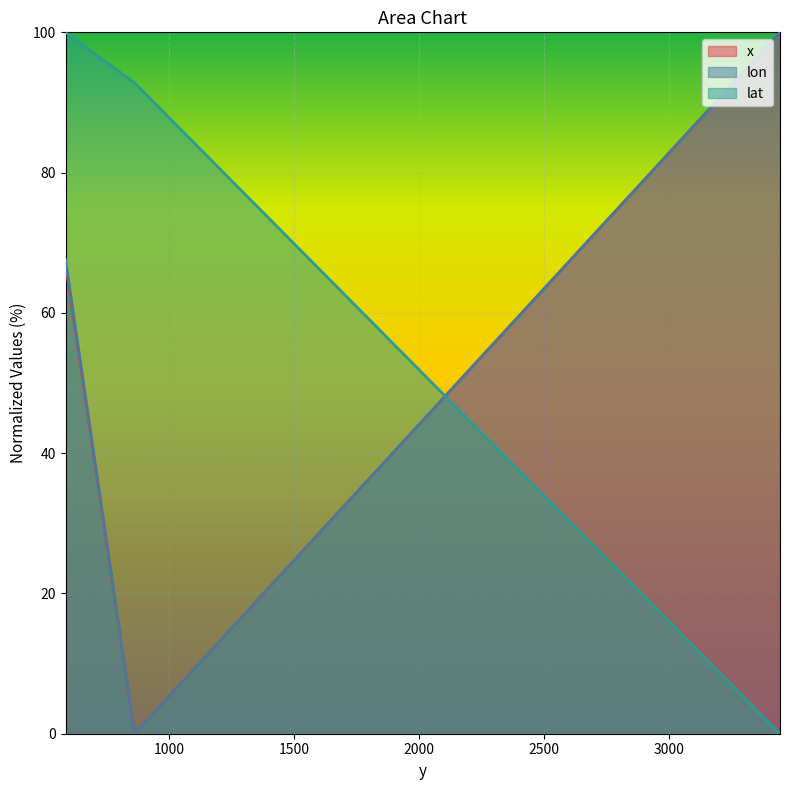

What are all the series names shown in the legend?

x, lon, lat